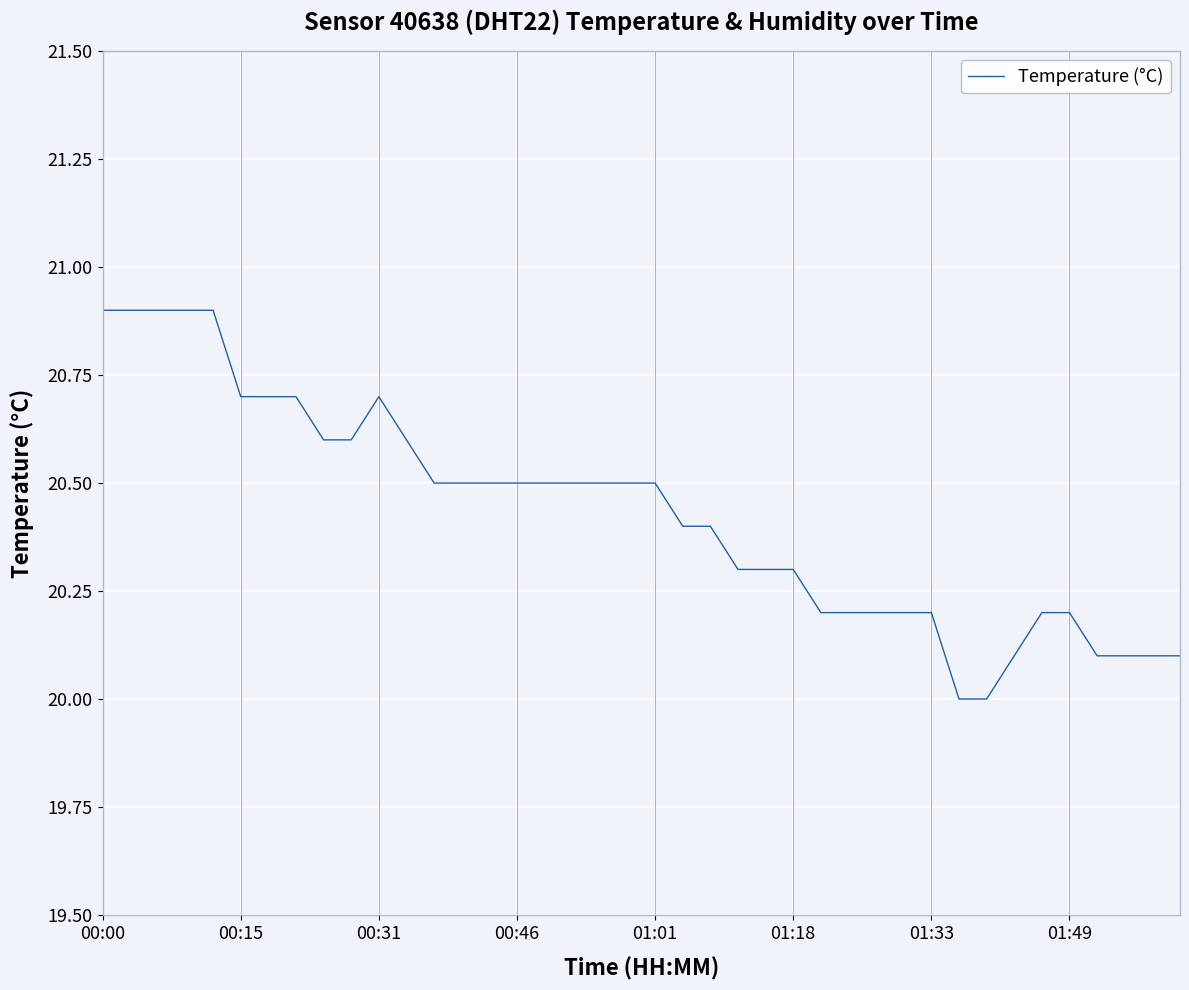

How many values are between 20 and 21?

40